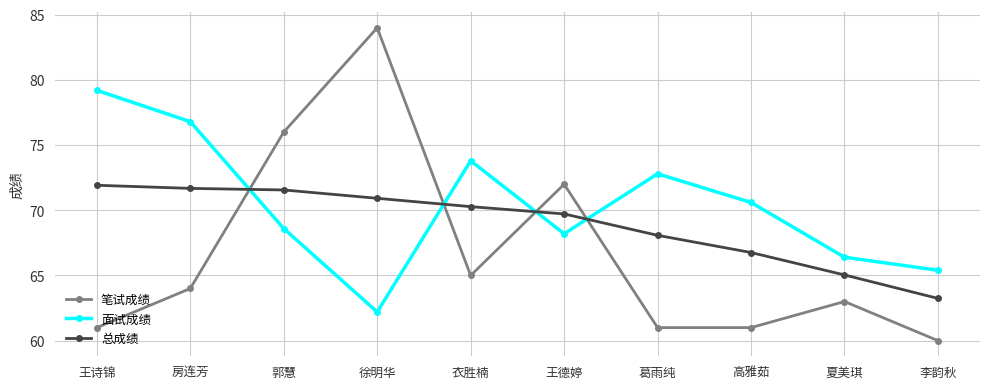

At which category does 面试成绩 reach its first local peak?

衣胜楠